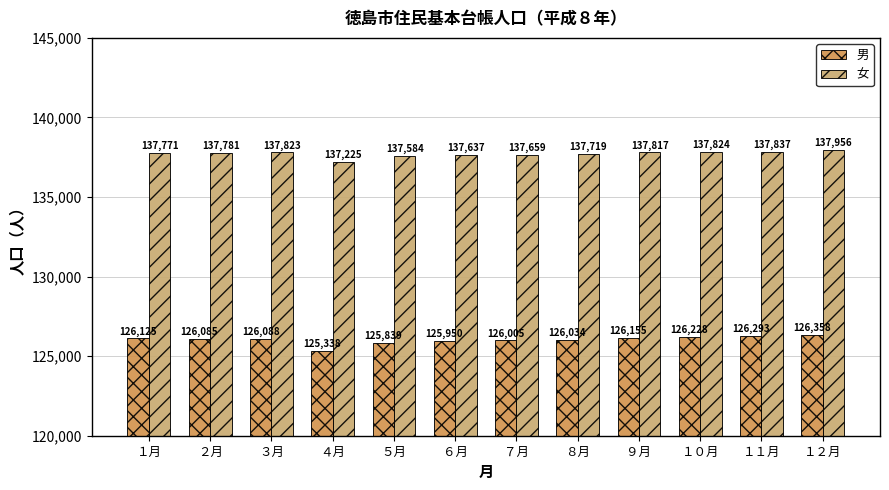

What are all the series names shown in the legend?

男, 女